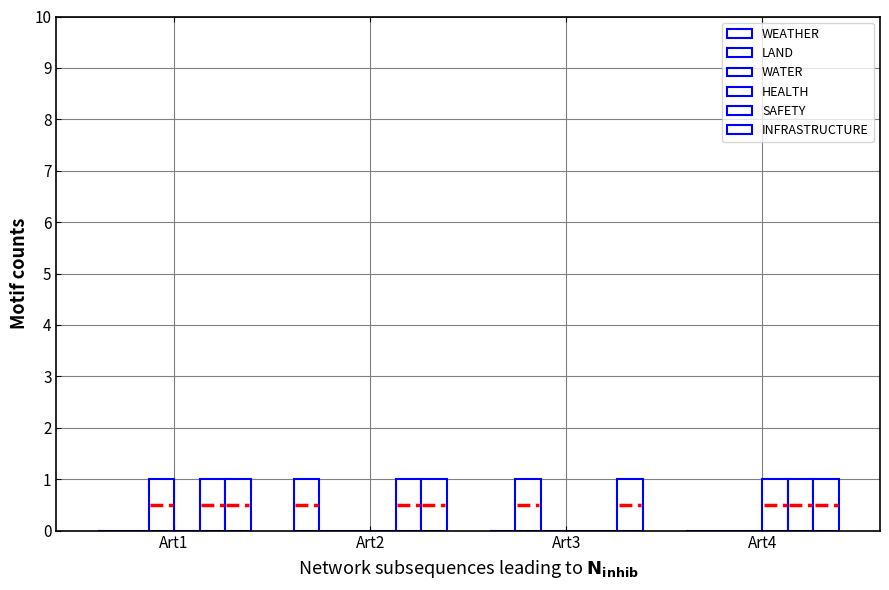

Is it true that INFRASTRUCTURE equals 1 at Art1?

True